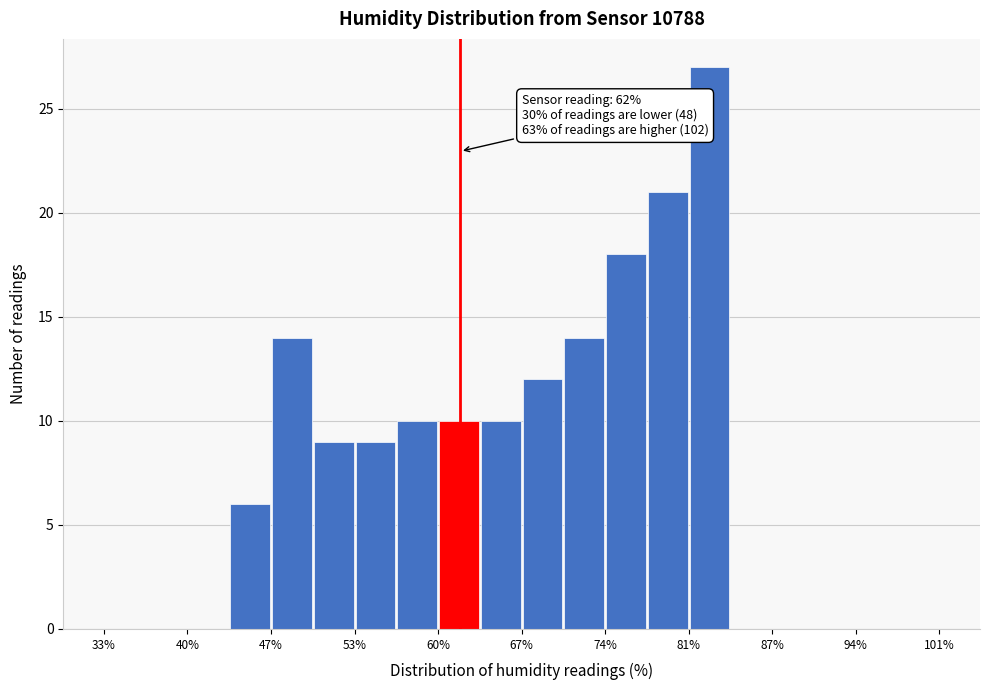

Read against the x-axis, roughly where is the centre of the tallest bar?

82